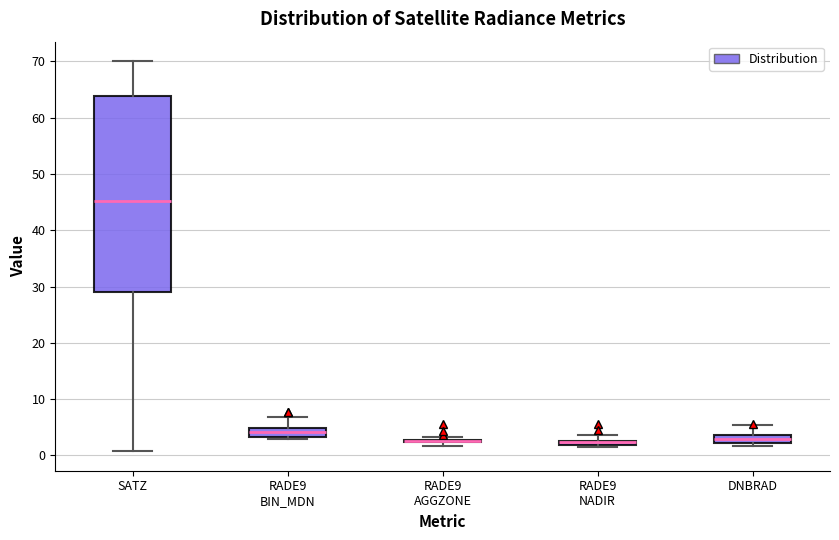

Which box is the tallest, from its lower edge to its upper edge?

SATZ